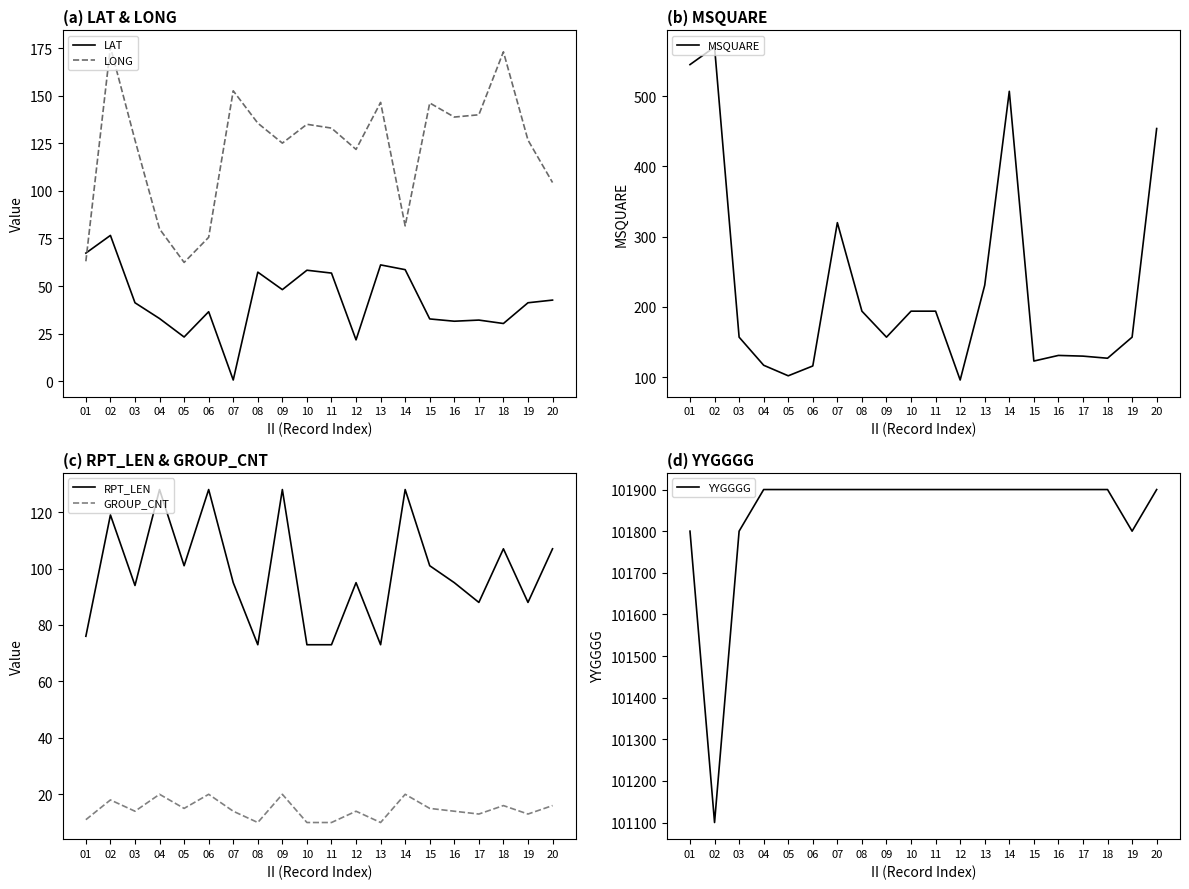

What is the difference between the maximum and minimum values in the YYGGGG series?

800